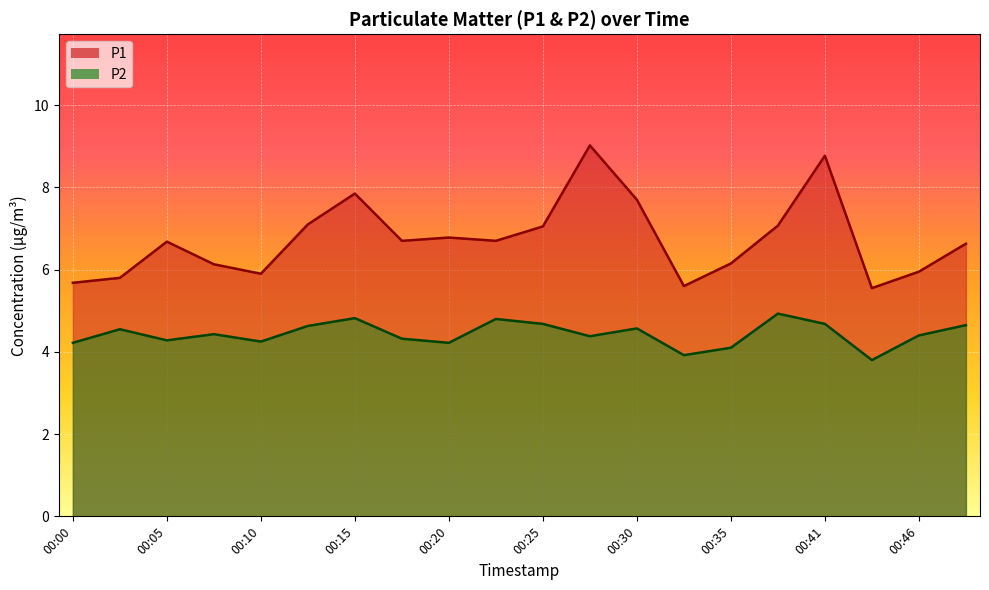

What is the total value across all series at 00:25?

11.7